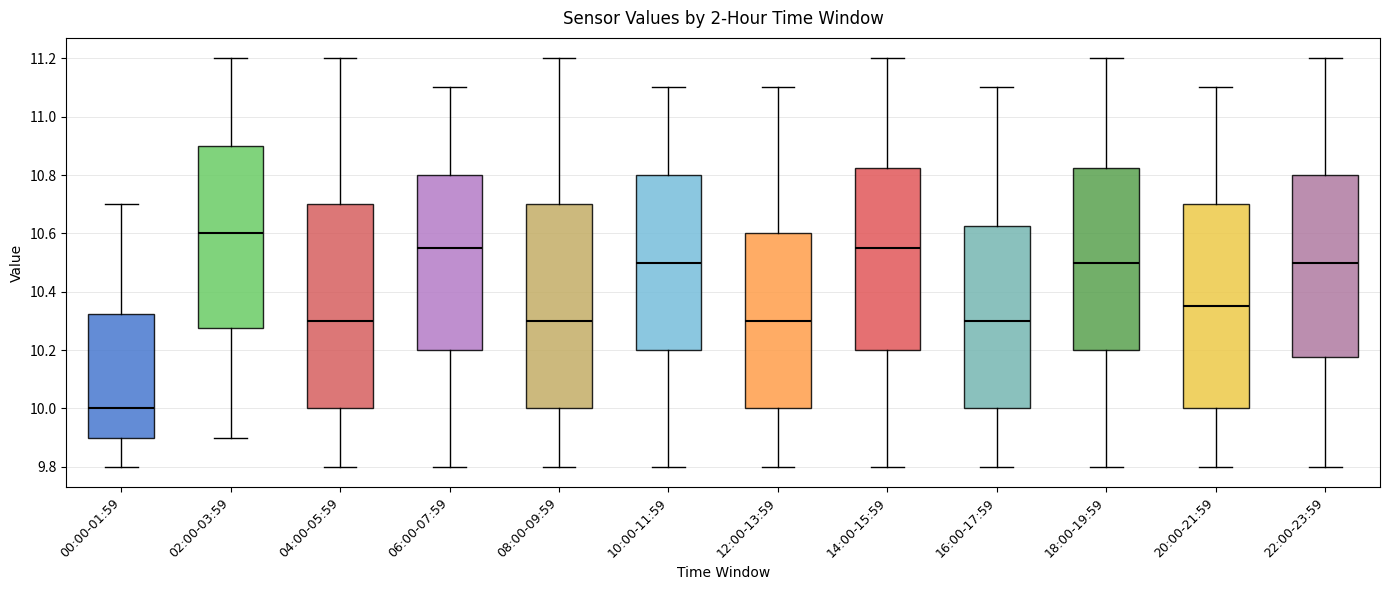

Which box has the lowest median line?

00:00-01:59